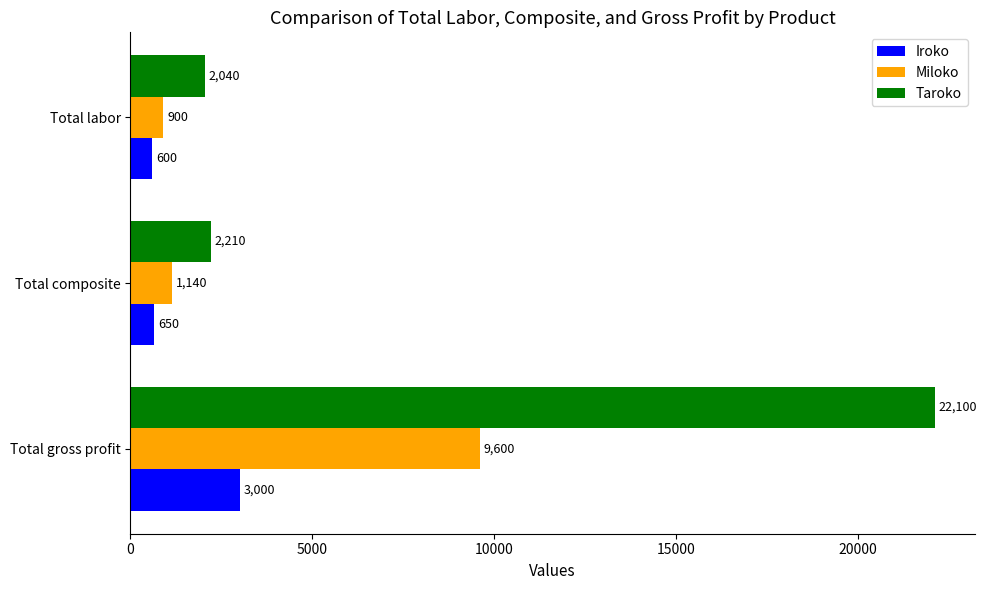

Which series changed the most between Total composite and Total labor?

Miloko